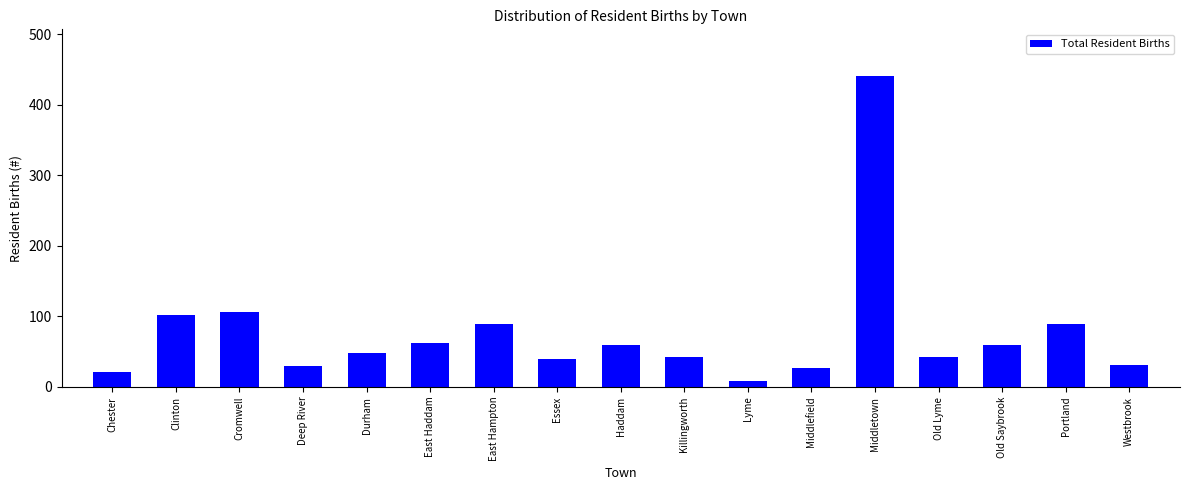

What is the greatest value displayed?

441